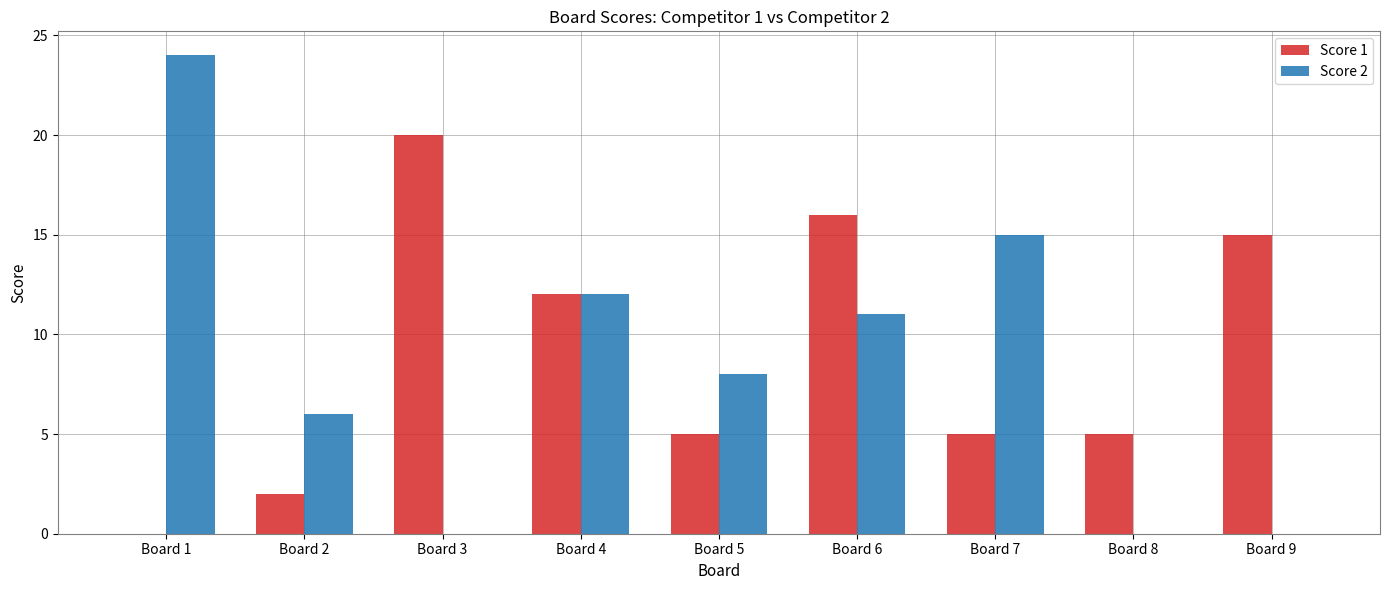

Between Board 3 and Board 8, which series saw the biggest shift?

Score 1